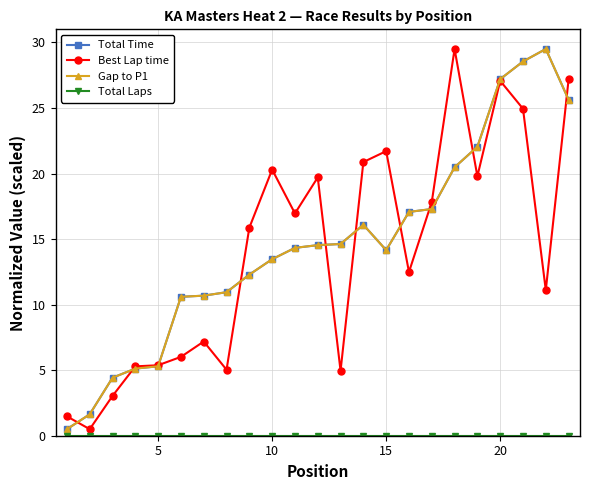

What is the difference between the maximum and minimum values in the Total Time series?

29.0